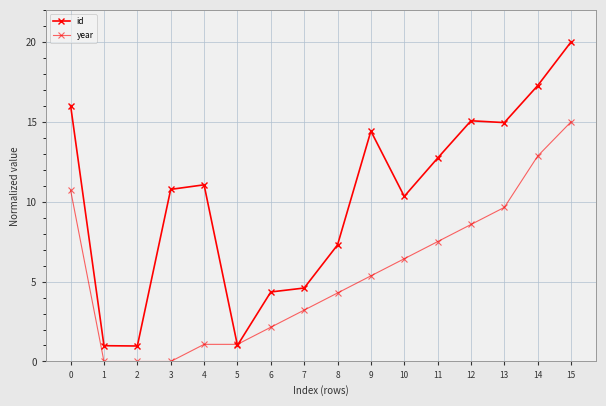

The value of year at 4 is 1.1. True or false?

True